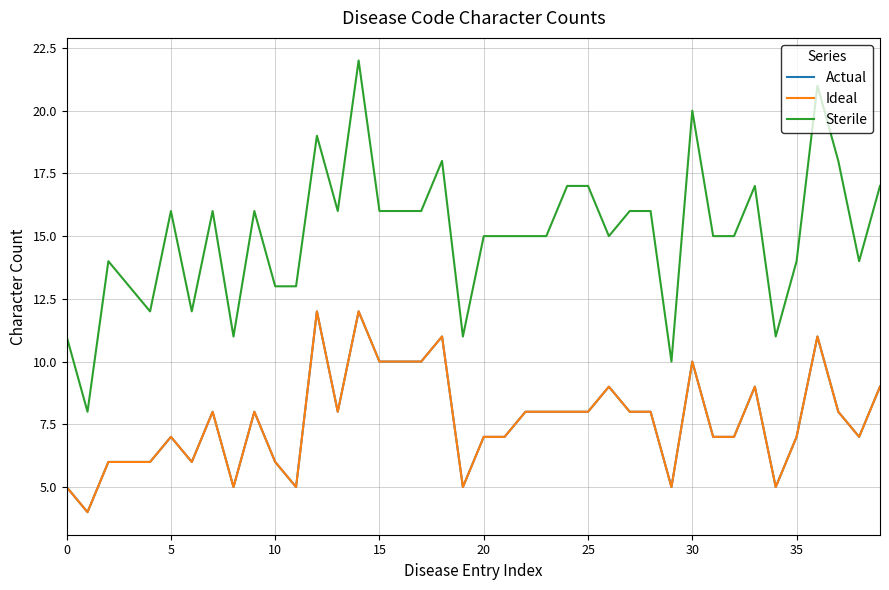

What is the sum of all Actual values?

306